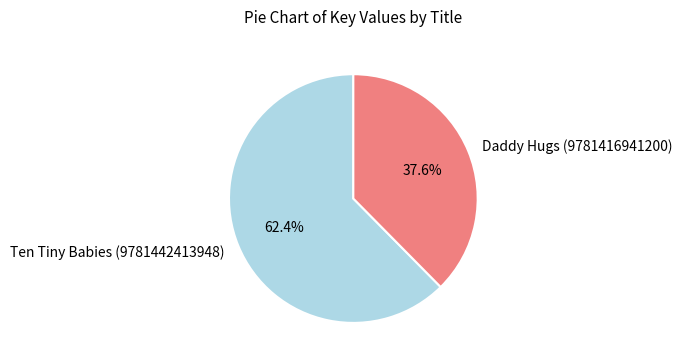

How many segments does this pie chart have?

2